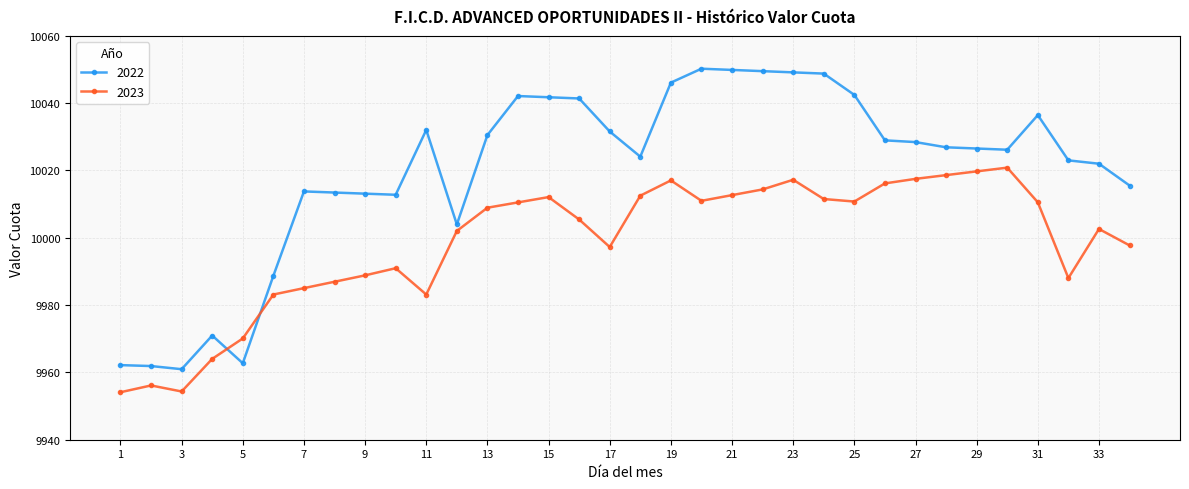

Which series has the largest range (max minus min)?

2022